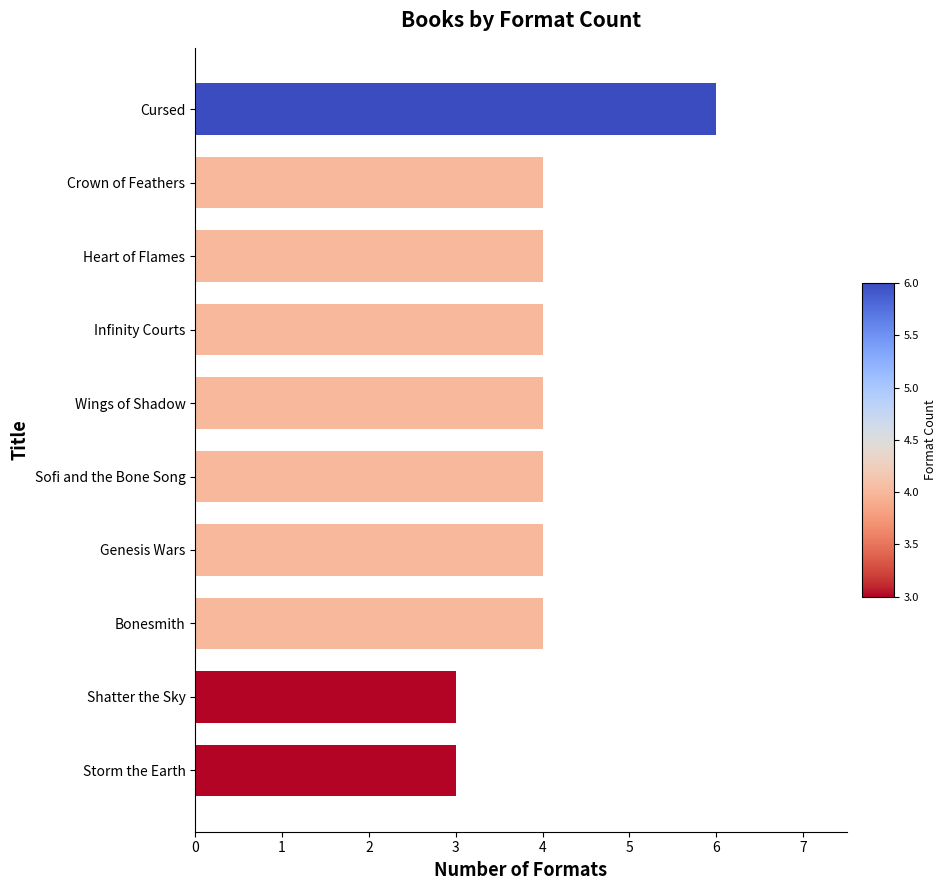

Which label corresponds to the largest value in the chart?

Cursed